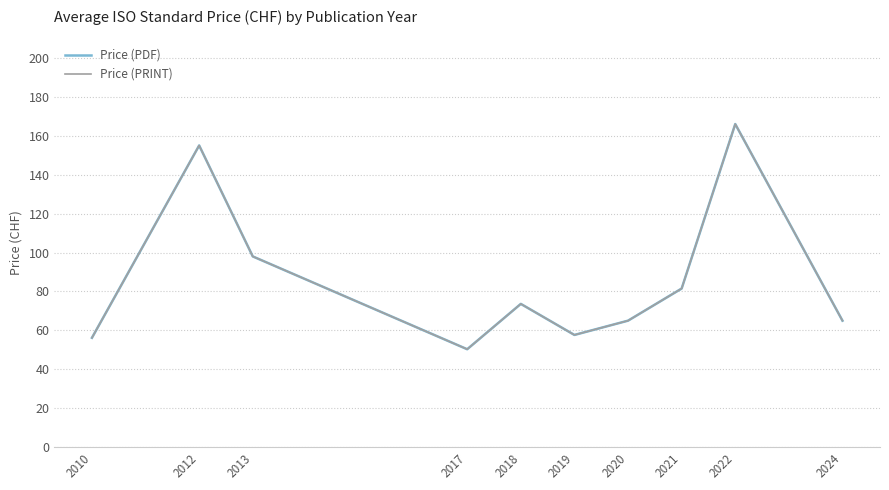

What is the maximum value shown in the chart?

166.0